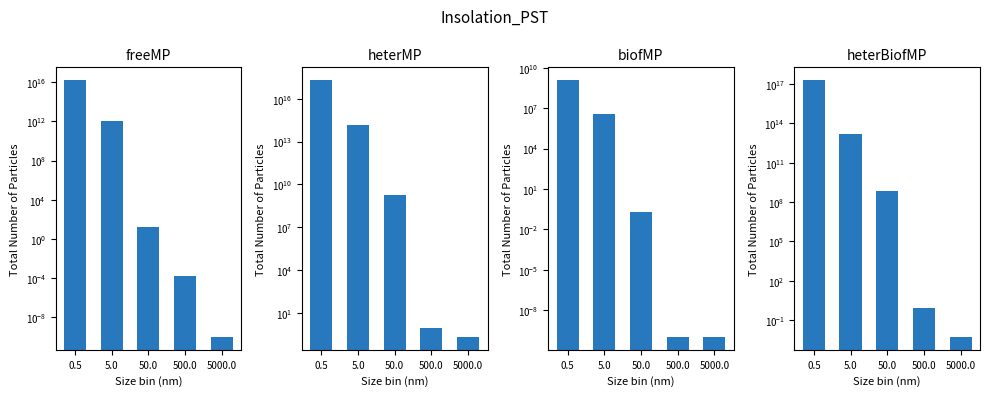

Reading left to right, list all the values displayed in this chart.

freeMP: 16000000000000000.0	1100000000000.0	17.0	0.0	0.0
heterMP: 200000000000000000.0	150000000000000.0	1800000000.0	0.9	0.2
biofMP: 1200000000.0	4000000.0	0.2	0.0	0.0
heterBiofMP: 200000000000000000.0	15000000000000.0	750000000.0	0.8	0.0